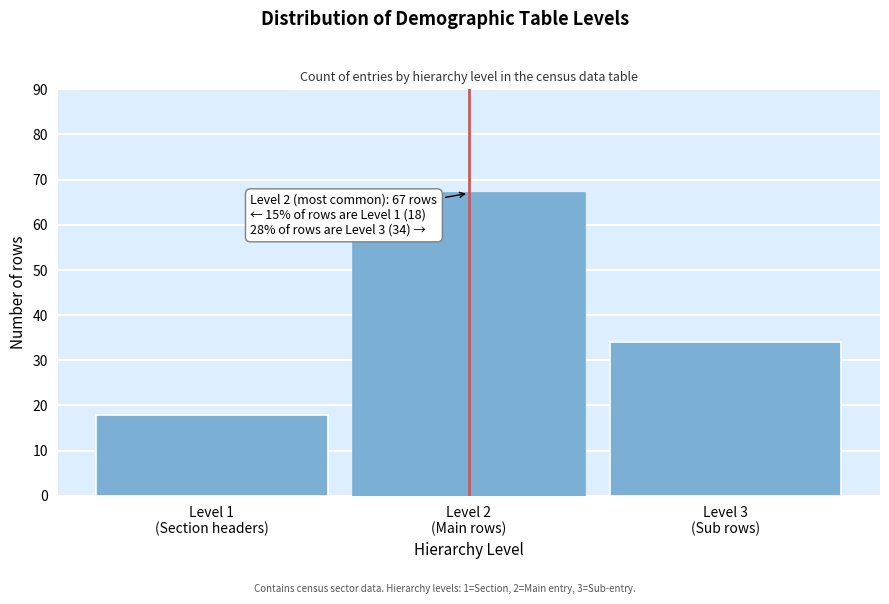

Reading left to right, extract all data points from this chart.

18	67	34